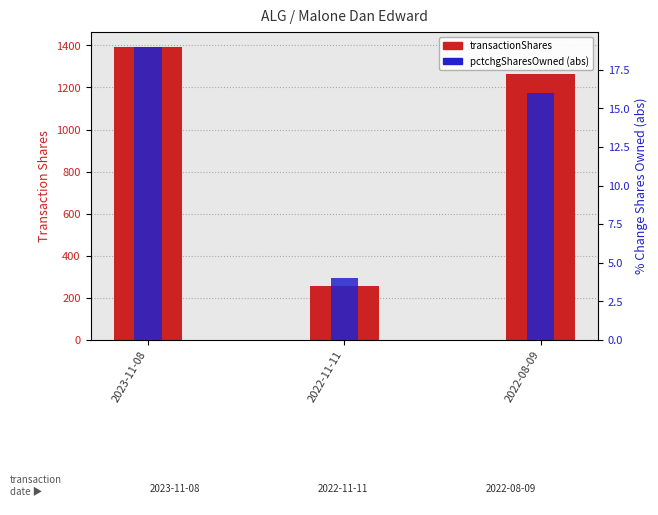

How many data points in pctchgSharesOwned (abs) are above 16?

1